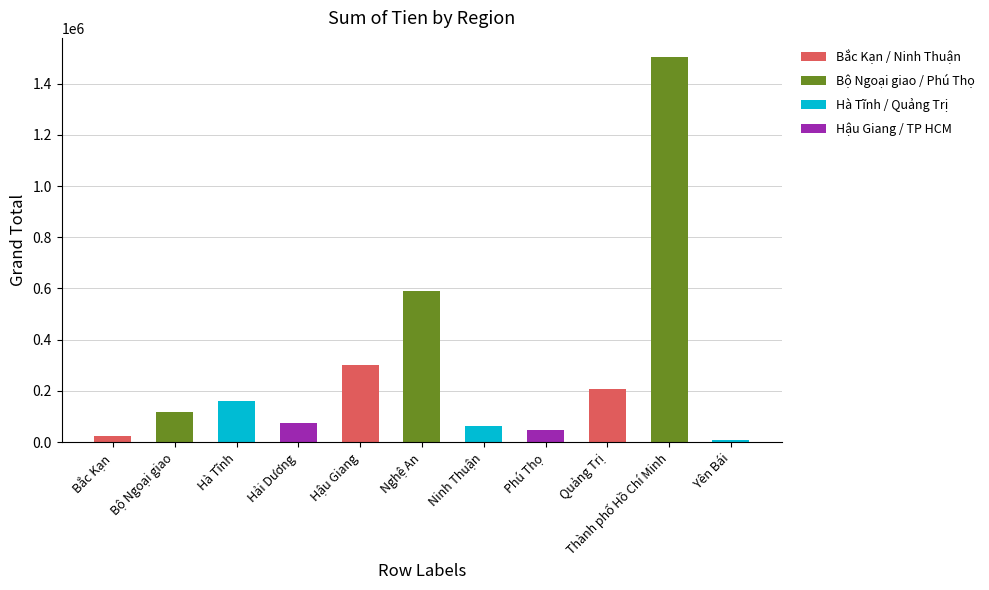

Which has a higher value, Nghệ An or Hậu Giang?

Nghệ An